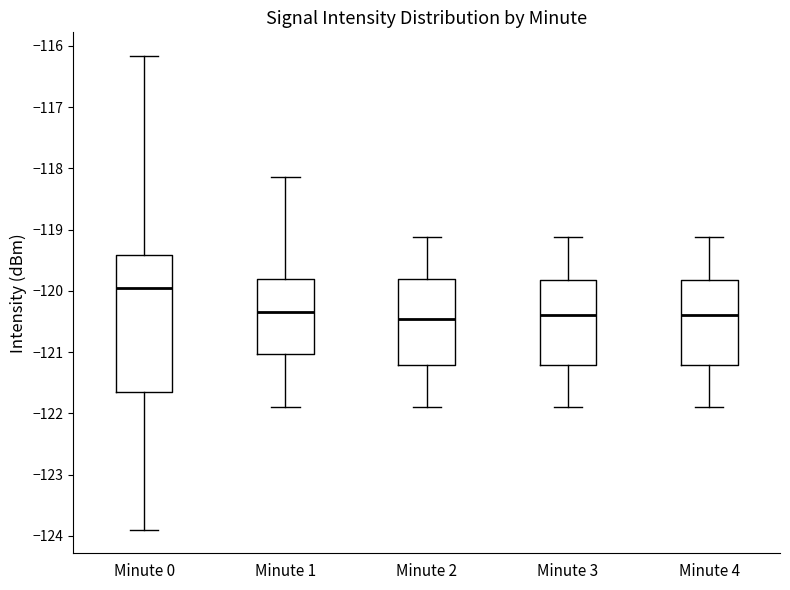

Where does the upper whisker of the box for Minute 2 end on the y-axis? The values are not printed on the chart, so give them approximately, as read against the axis.

-119.1